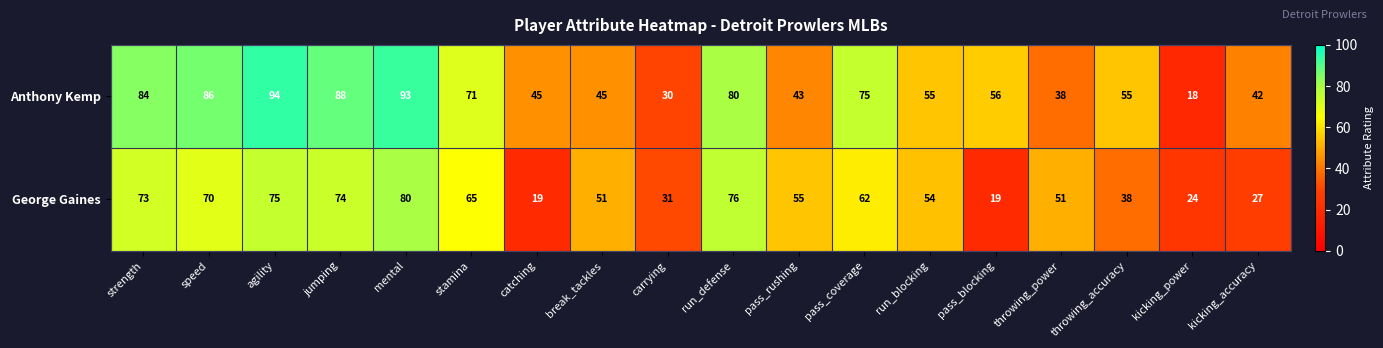

At which category is the sum across all series the highest?

mental